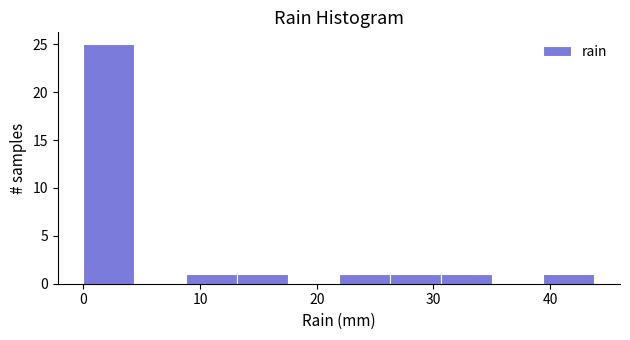

How tall is the bar that spans 22 to 26 on the x-axis? Neither the bar edges nor the heights are printed on the chart, so give them approximately, as read against the axes.

1